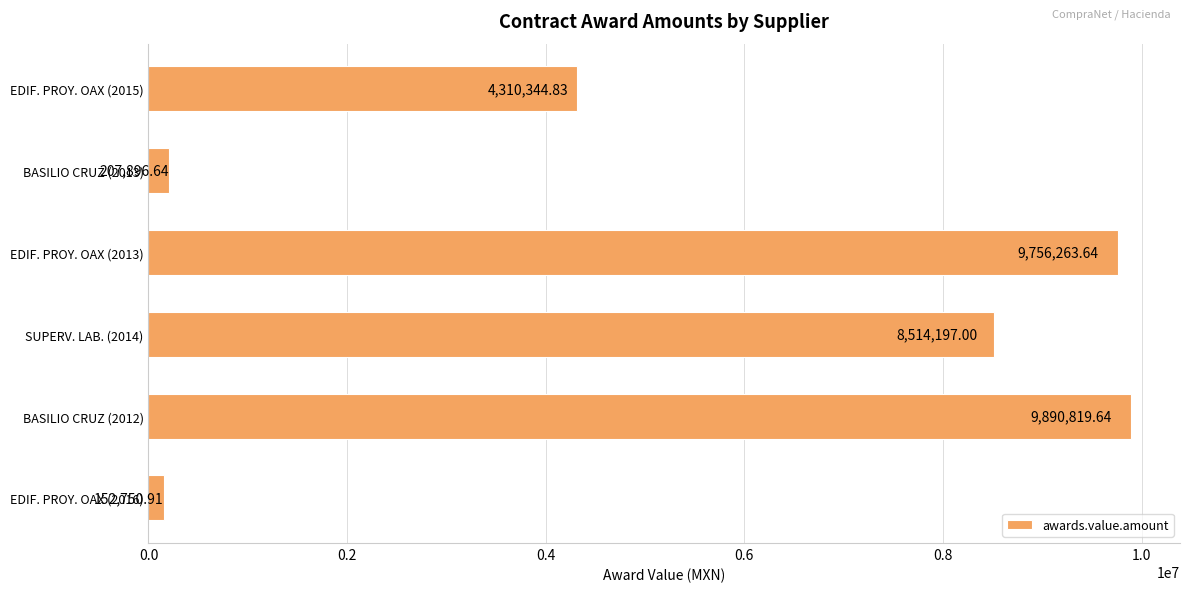

At which category does the chart reach its peak across all series?

BASILIO CRUZ (2012)